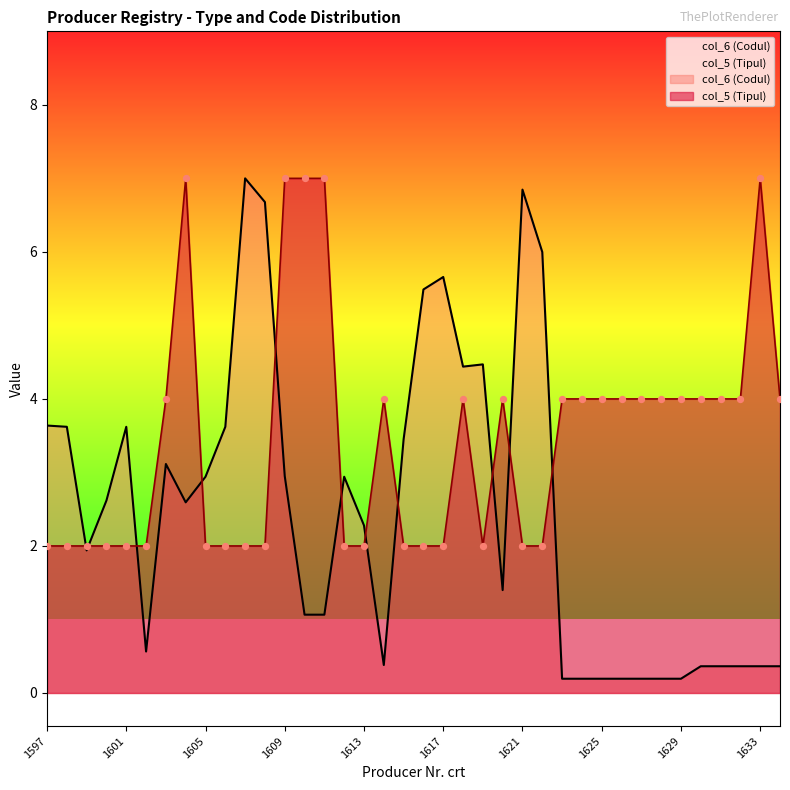

At how many categories does at least one series exceed 5?

11